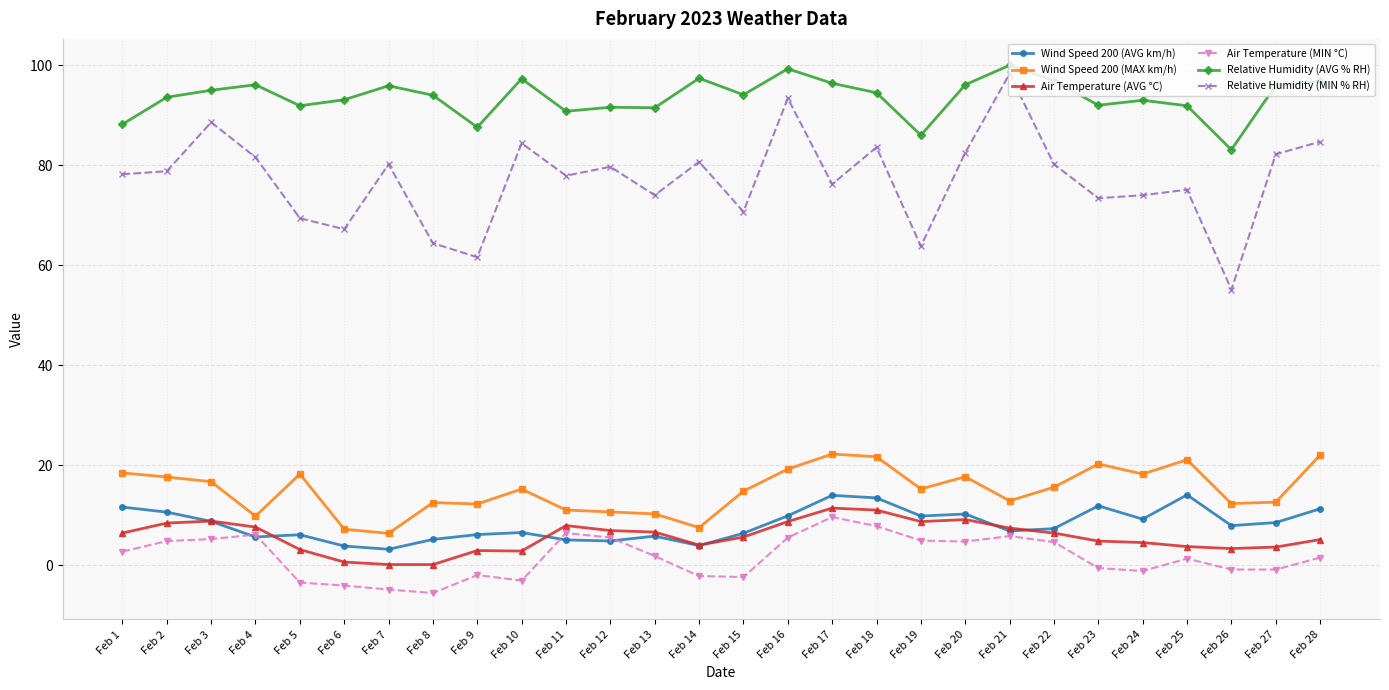

What is the approximate value of Air Temperature (MIN °C) at Feb 19?

4.9